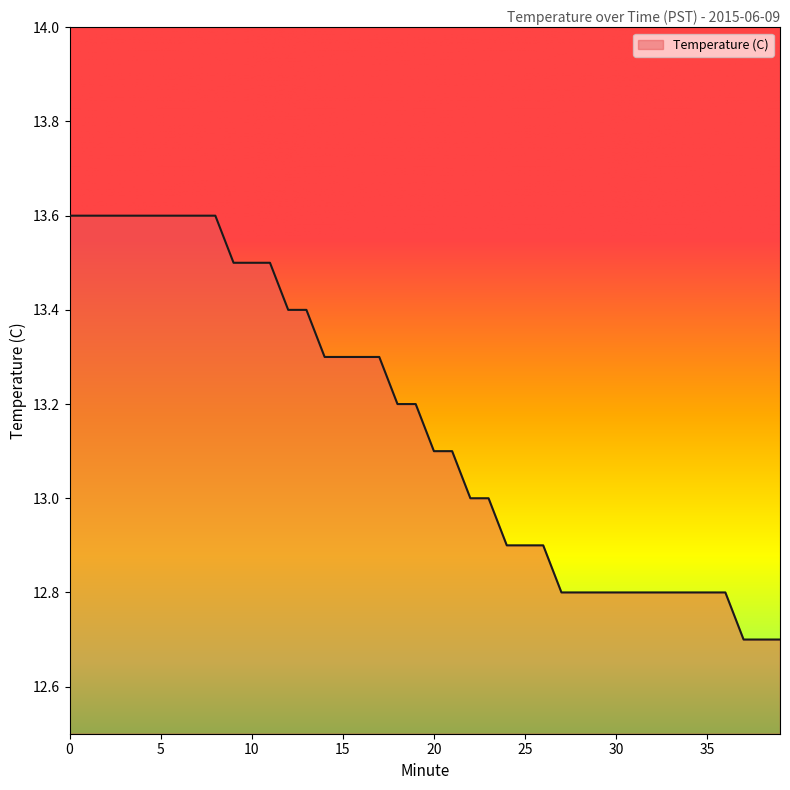

What is the maximum value shown in the chart?

13.6